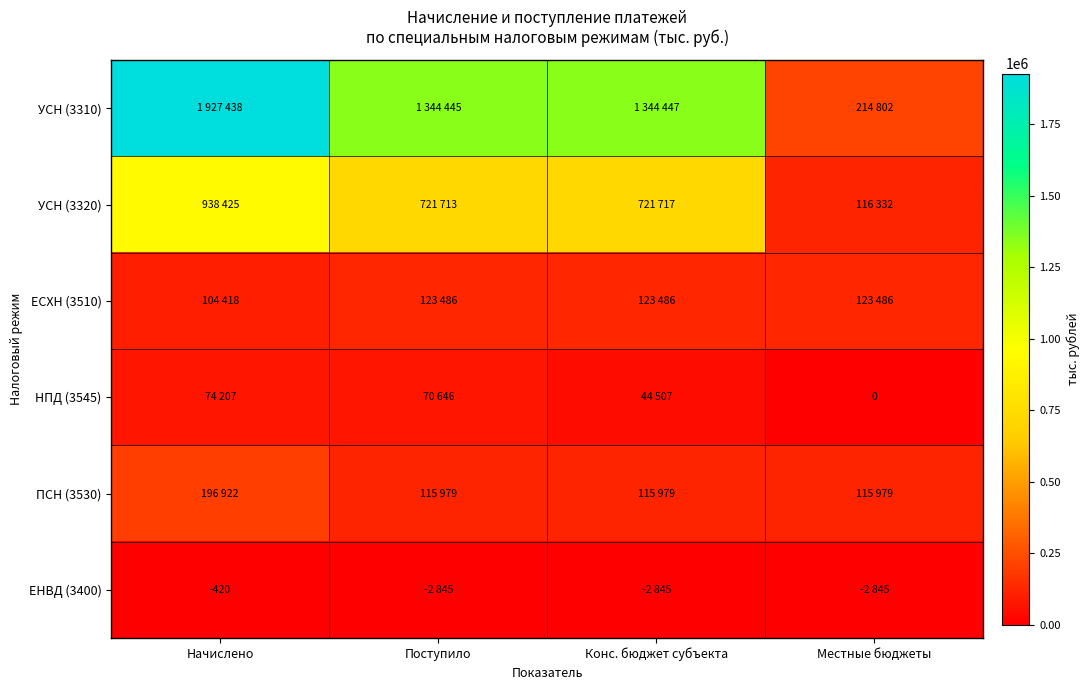

The value of ЕНВД (3400) at Начислено is -420. True or false?

True